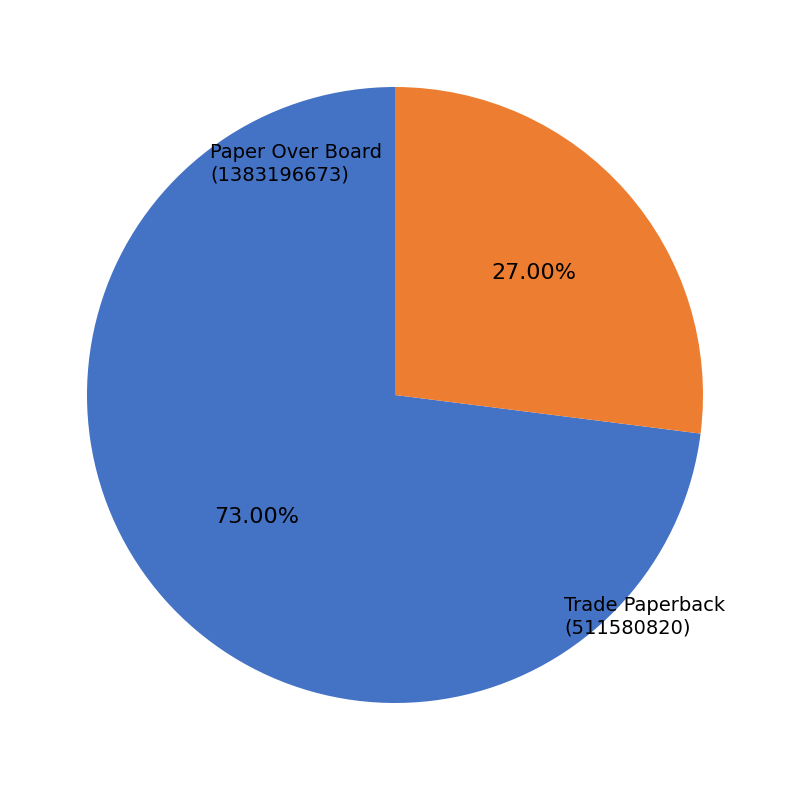

To the nearest percent, what is the average slice percentage?

50%